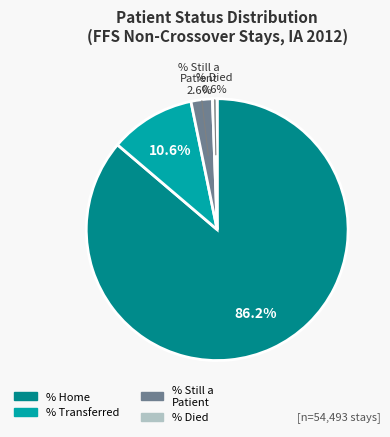

Count the number of slices in the pie.

4